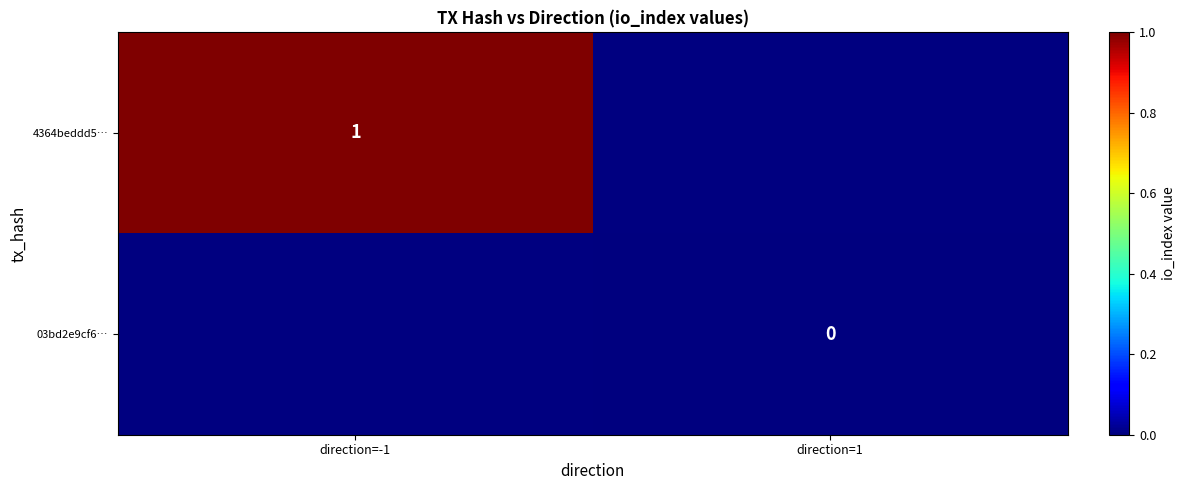

The value of 4364beddd5… at direction=-1 is 0. True or false?

False